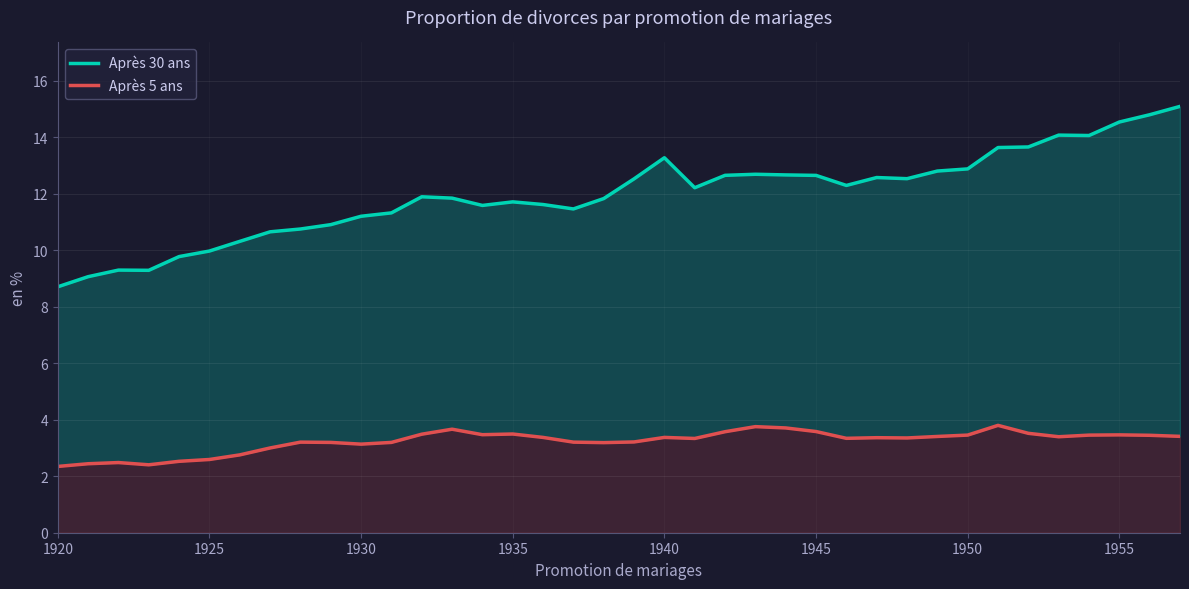

Reading left to right, extract all data points from this chart.

Après 30 ans: 8.7	9.1	9.3	9.3	9.8	10.0	10.3	10.7	10.8	10.9	11.2	11.3	11.9	11.8	11.6	11.7	11.6	11.5	11.8	12.5	13.3	12.2	12.7	12.7	12.7	12.7	12.3	12.6	12.5	12.8	12.9	13.6	13.7	14.1	14.1	14.5	14.8	15.1
Après 5 ans: 2.3	2.4	2.5	2.4	2.5	2.6	2.8	3.0	3.2	3.2	3.1	3.2	3.5	3.7	3.5	3.5	3.4	3.2	3.2	3.2	3.4	3.3	3.6	3.8	3.7	3.6	3.3	3.4	3.4	3.4	3.5	3.8	3.5	3.4	3.5	3.5	3.5	3.4